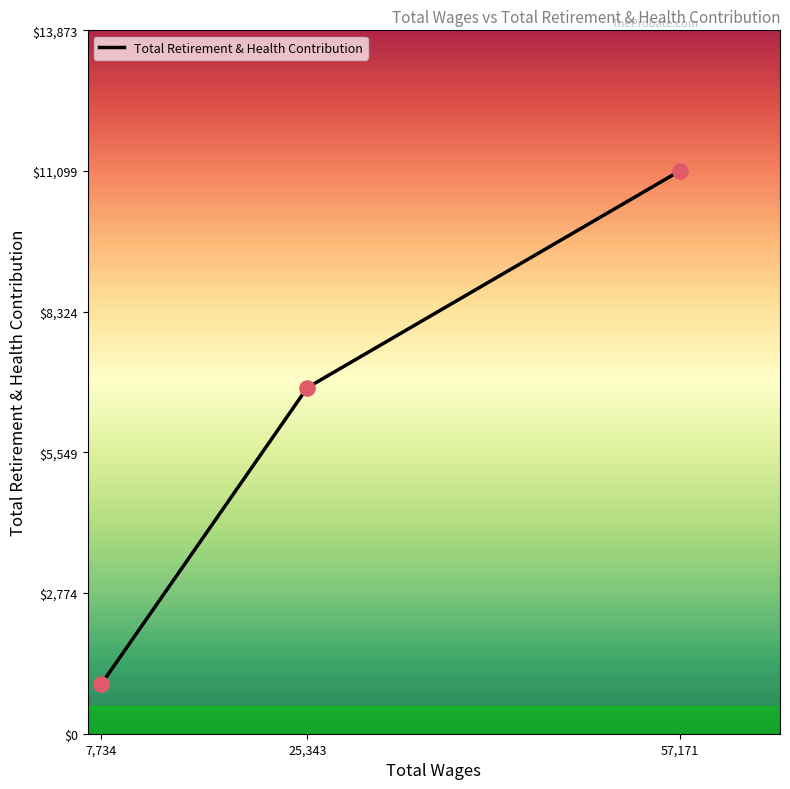

Which has a higher value, 57,171 or 7,734?

57,171